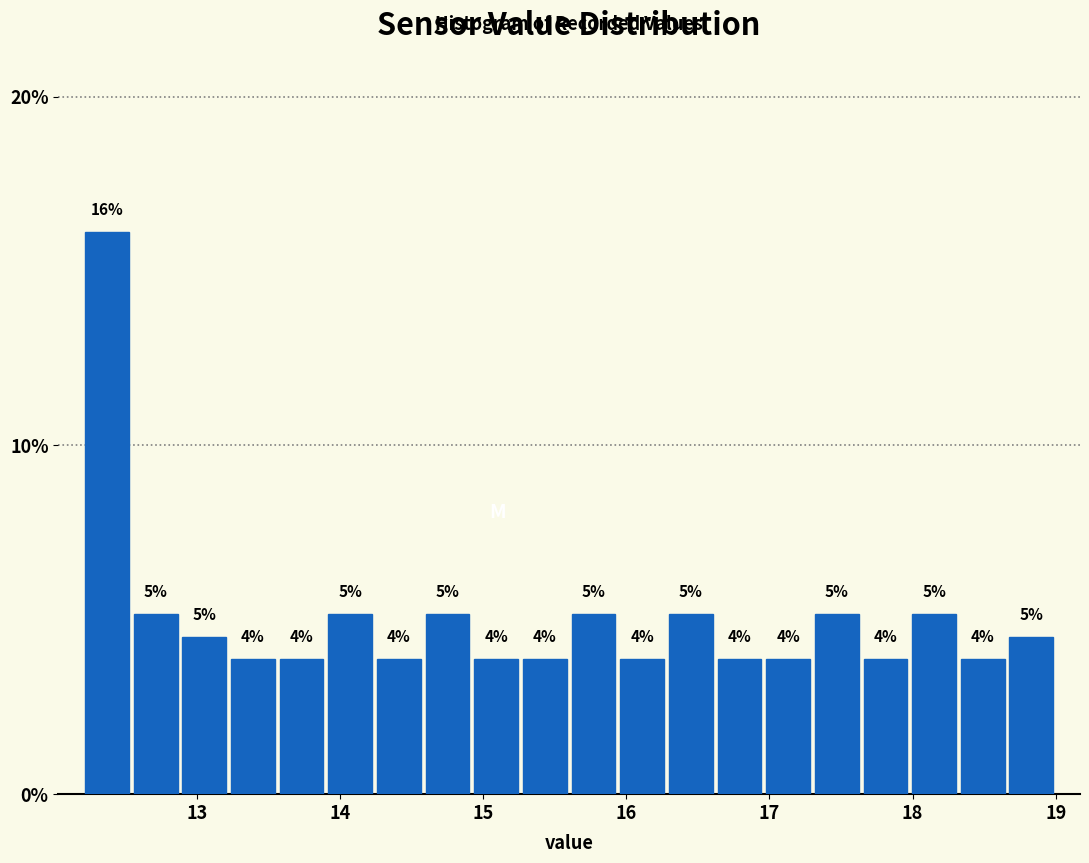

Around what value on the x-axis is the tallest bar? Give the approximate position of its centre, as read against the axis.

12.4